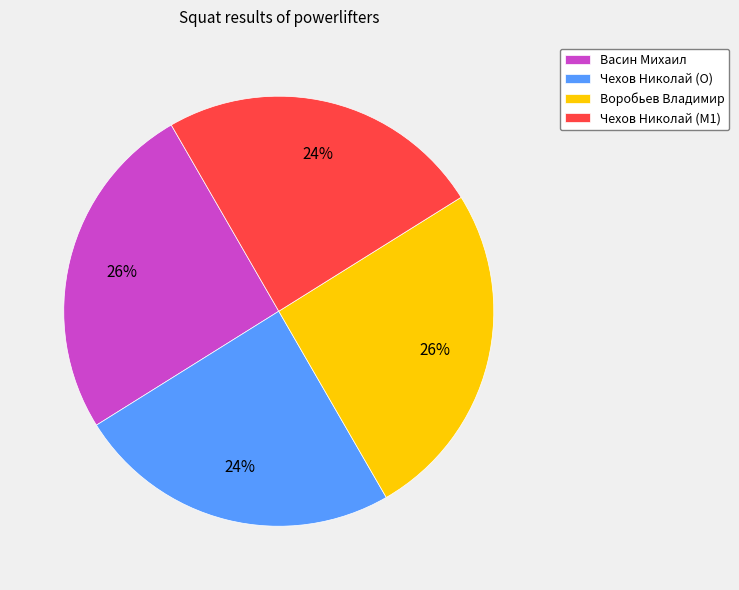

To the nearest percent, what is the combined percentage of Воробьев Владимир and Чехов Николай (O)?

50%